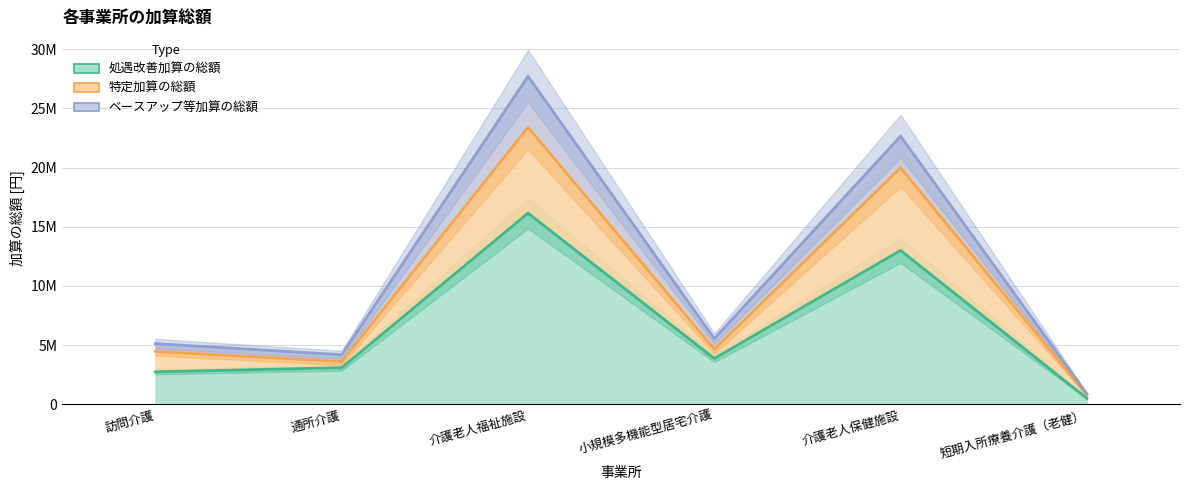

What is the difference between the second highest and second lowest values in the ベースアップ等加算の総額 series?

18473088